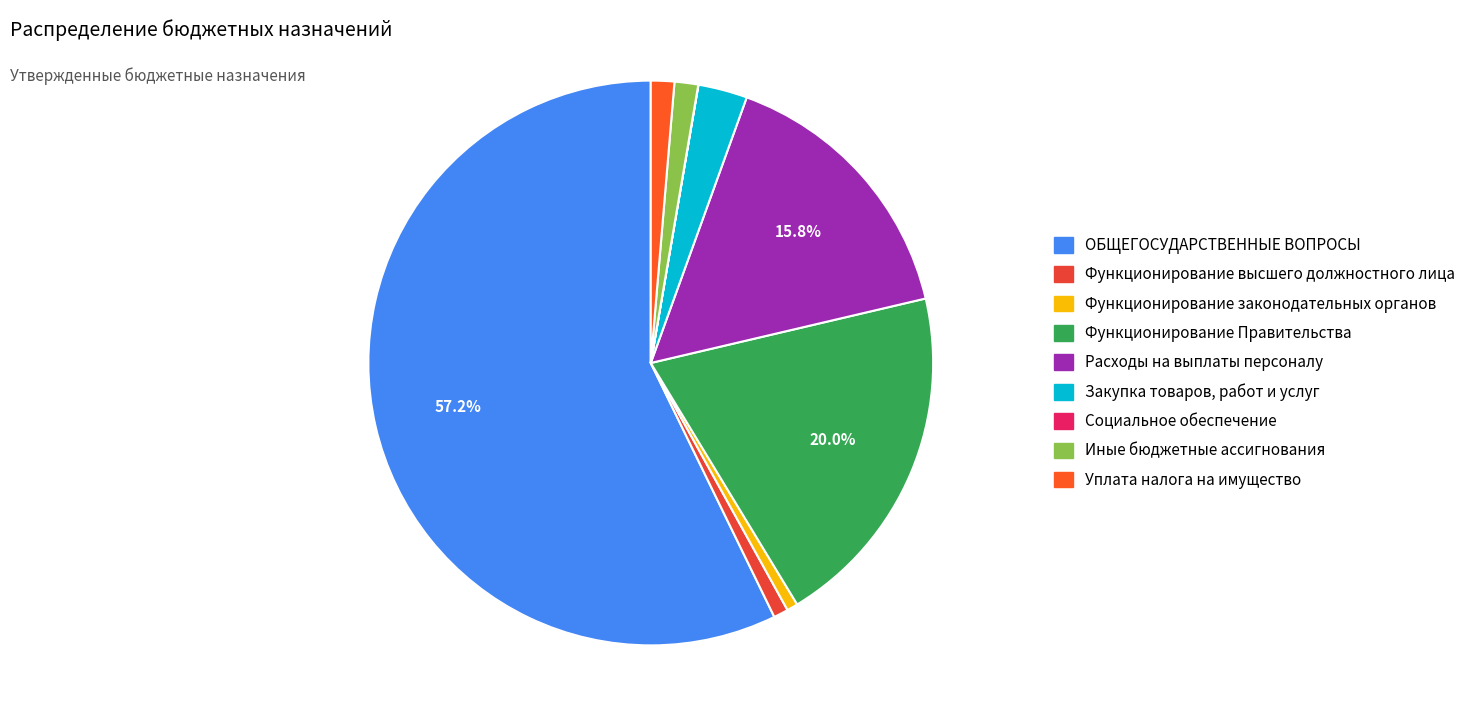

What is the smallest slice in the pie chart?

Социальное обеспечение